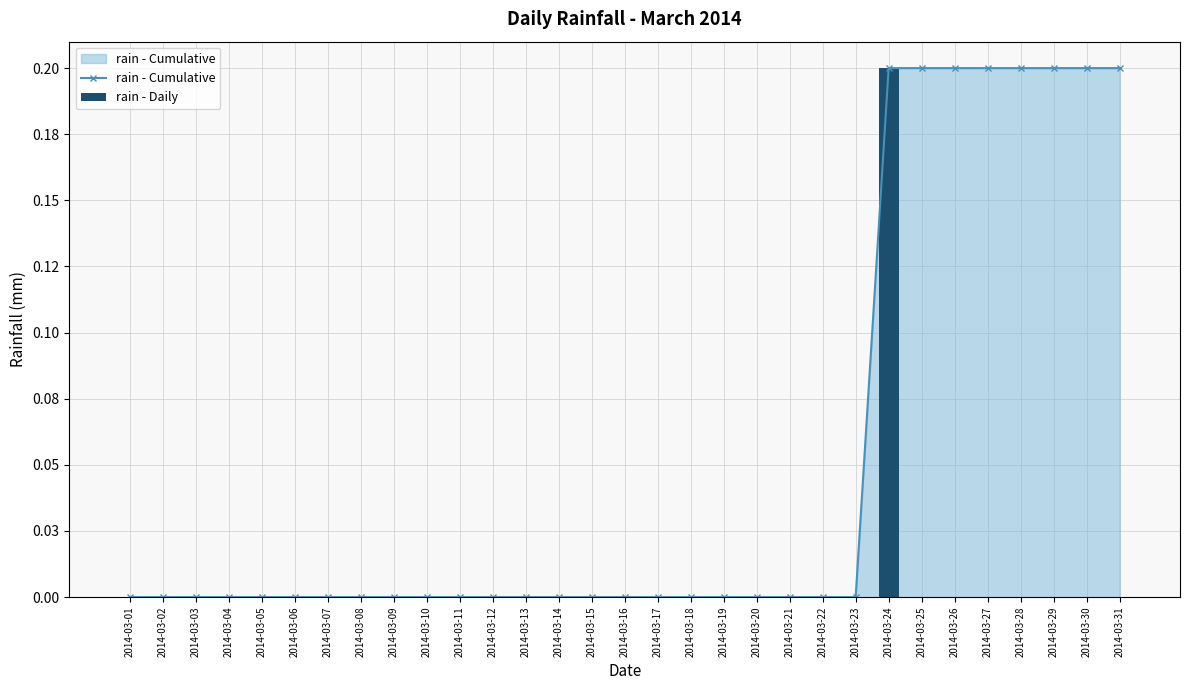

At which label does rain - Daily reach its peak?

2014-03-24